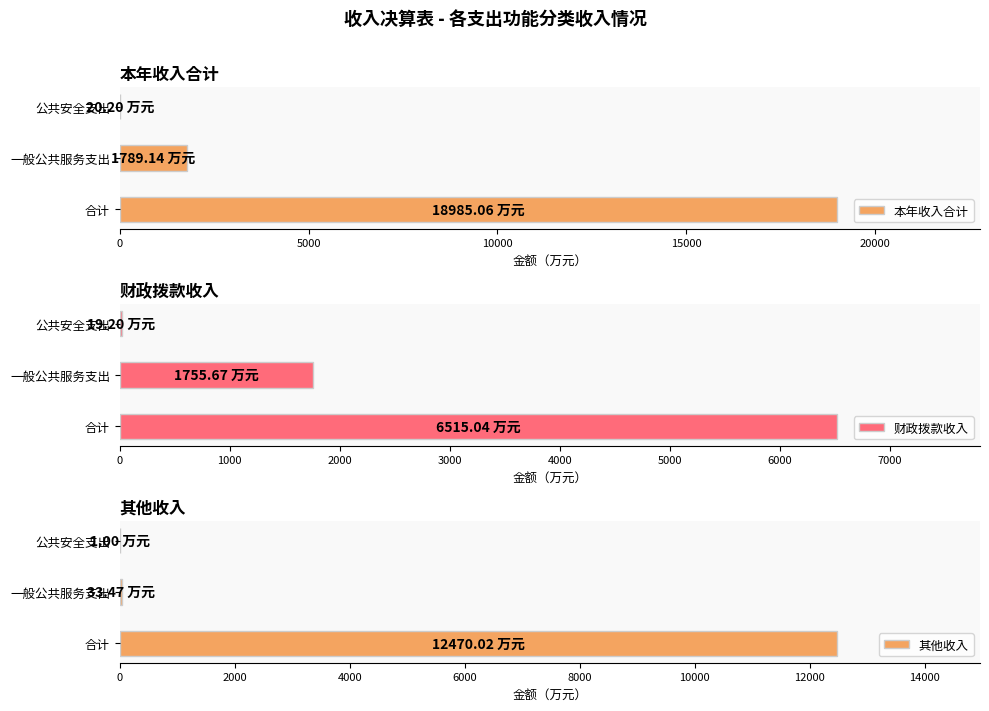

What is the highest value of the 其他收入 series?

12470.0